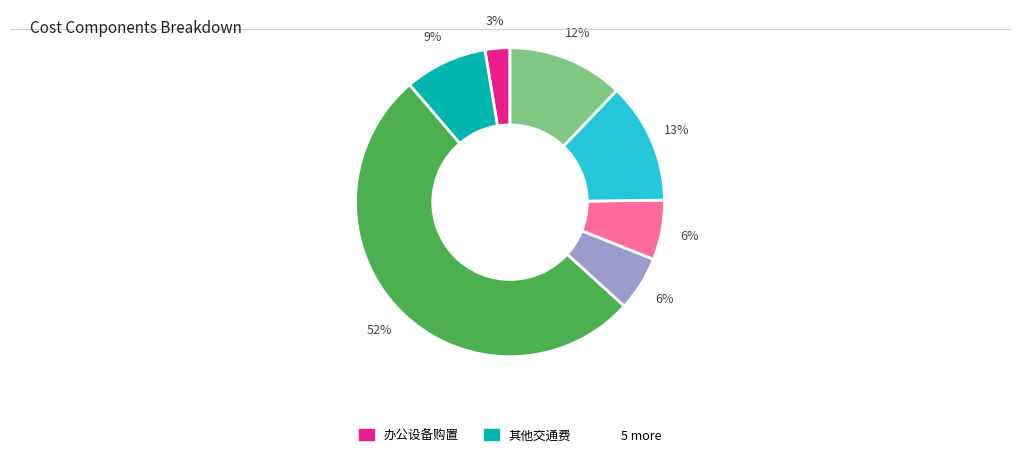

Does any single category account for the majority?

Yes